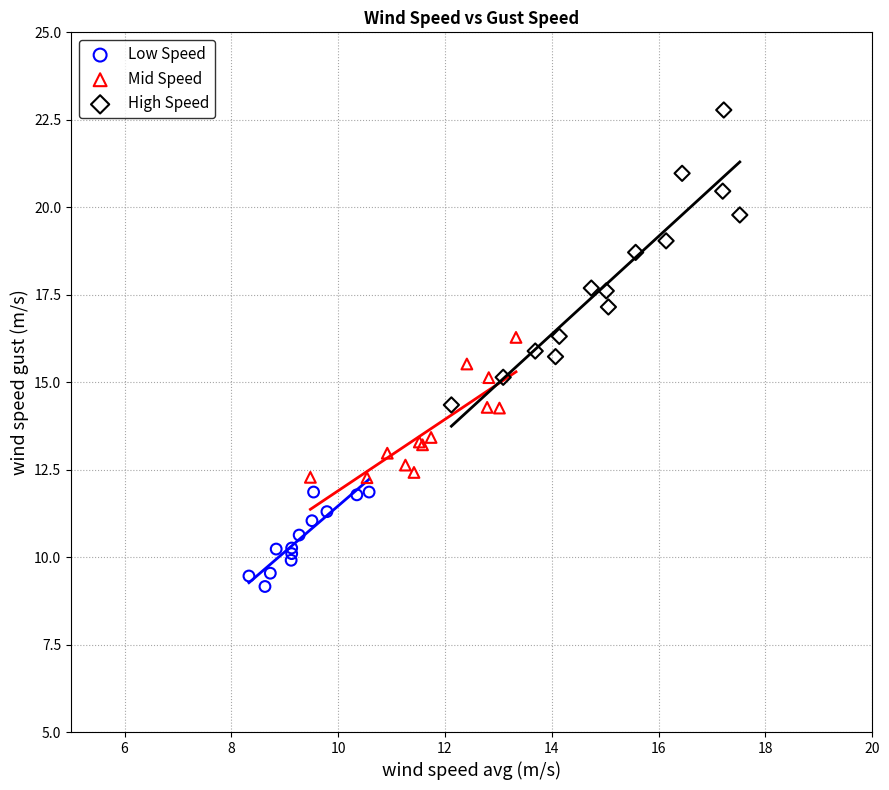

Which series contains the lowest Y value?

Low Speed